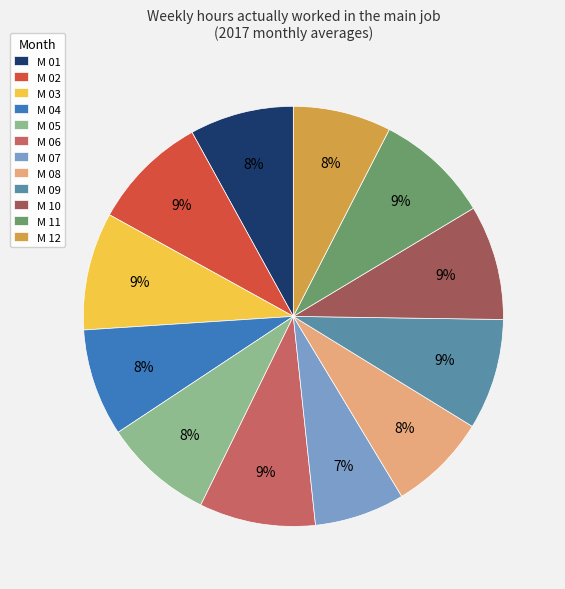

Is there a majority slice in this chart?

No